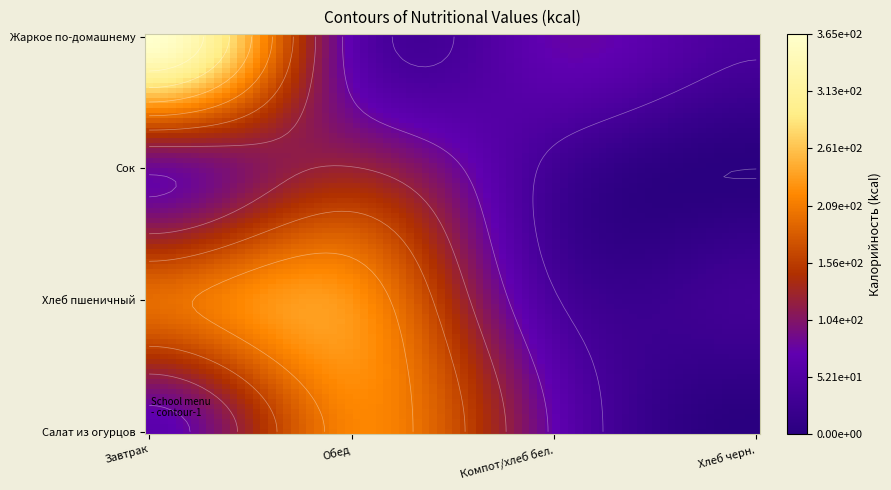

How many data points does each series have?

4